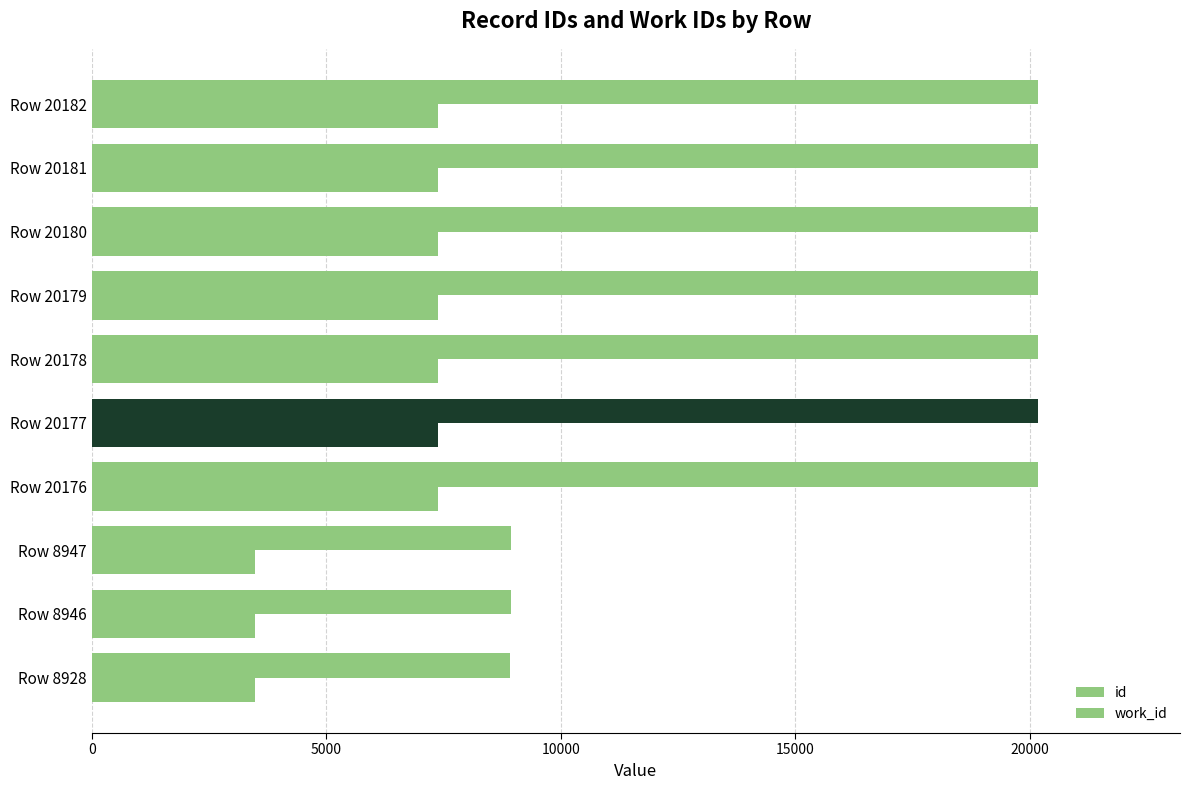

What is the difference between the maximum and minimum values in the work_id series?

3915